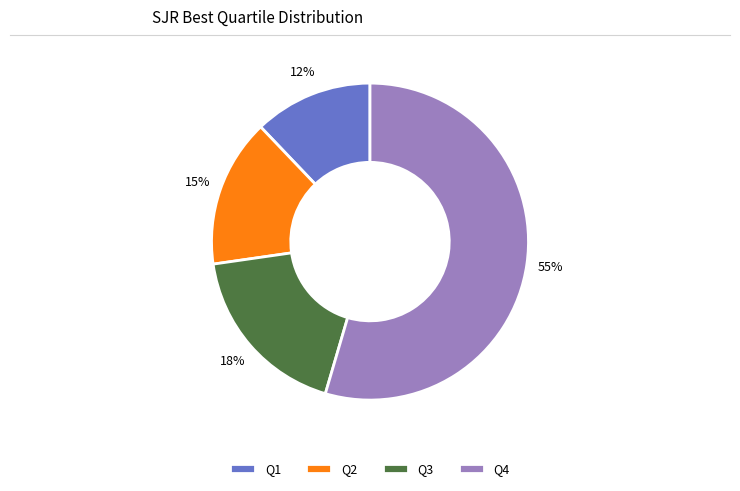

How many segments does this pie chart have?

4